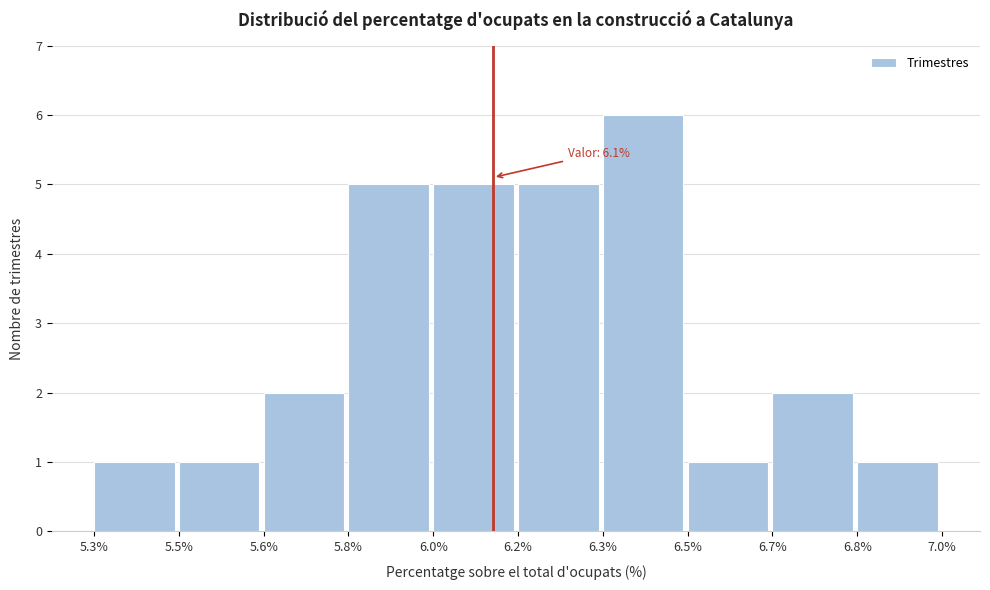

Reading left to right, transcribe all the data shown in this chart.

1	1	2	5	5	5	6	1	2	1